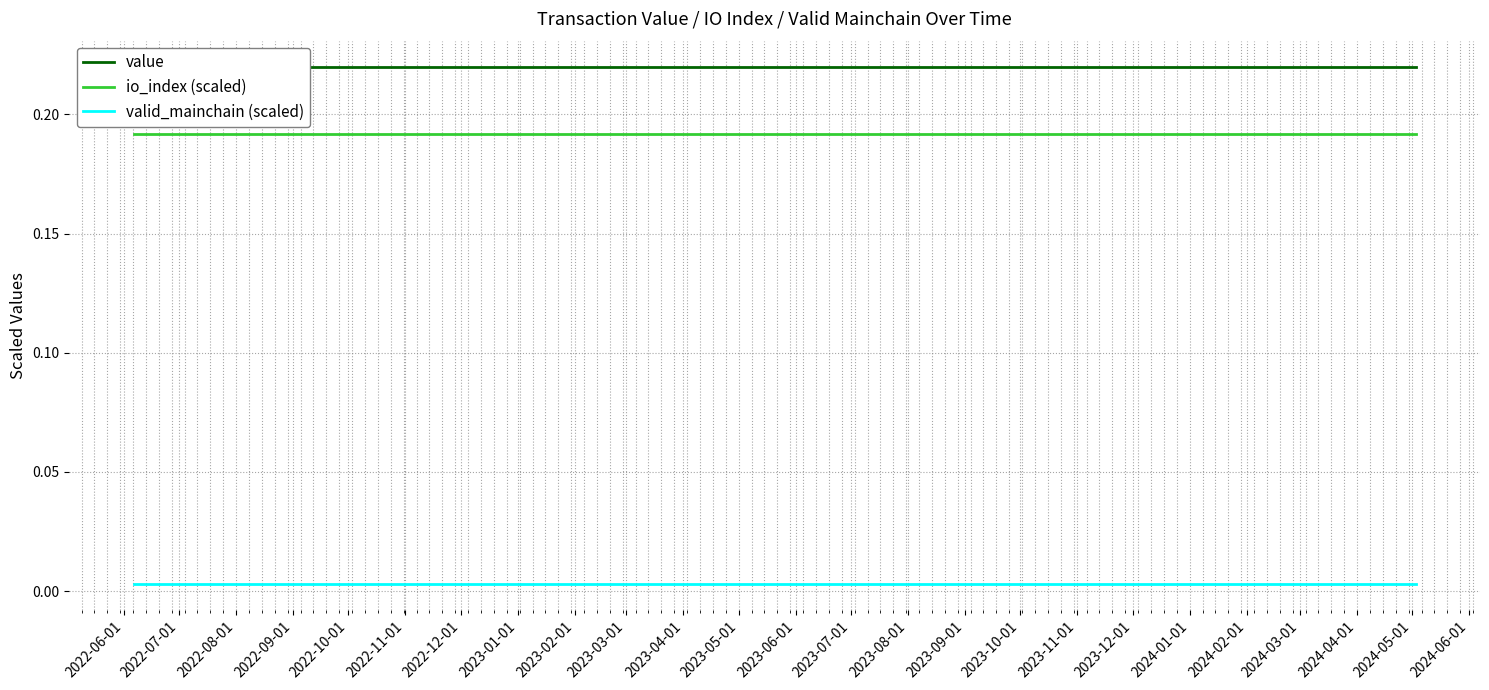

True or false: valid_mainchain (scaled) and io_index (scaled) intersect in this chart.

False